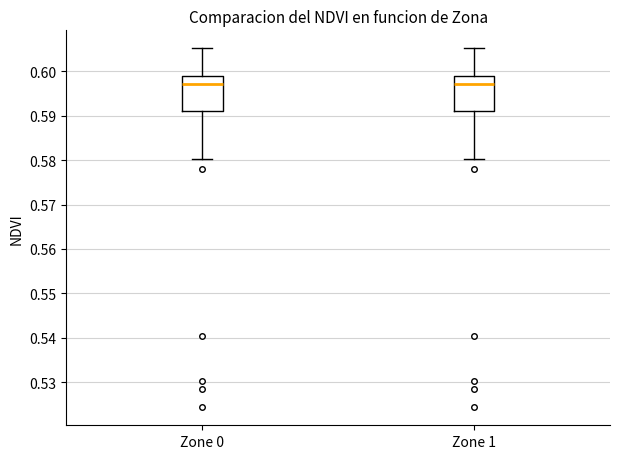

Reading left to right, read every box against the y-axis: the position of its median line, the range the box covers, and the ends of its whiskers. The values are not printed on the chart, so give them approximately, as read against the axis.

Zone 0: median 0.597, box 0.591 to 0.599, whiskers 0.580 to 0.605
Zone 1: median 0.597, box 0.591 to 0.599, whiskers 0.580 to 0.605